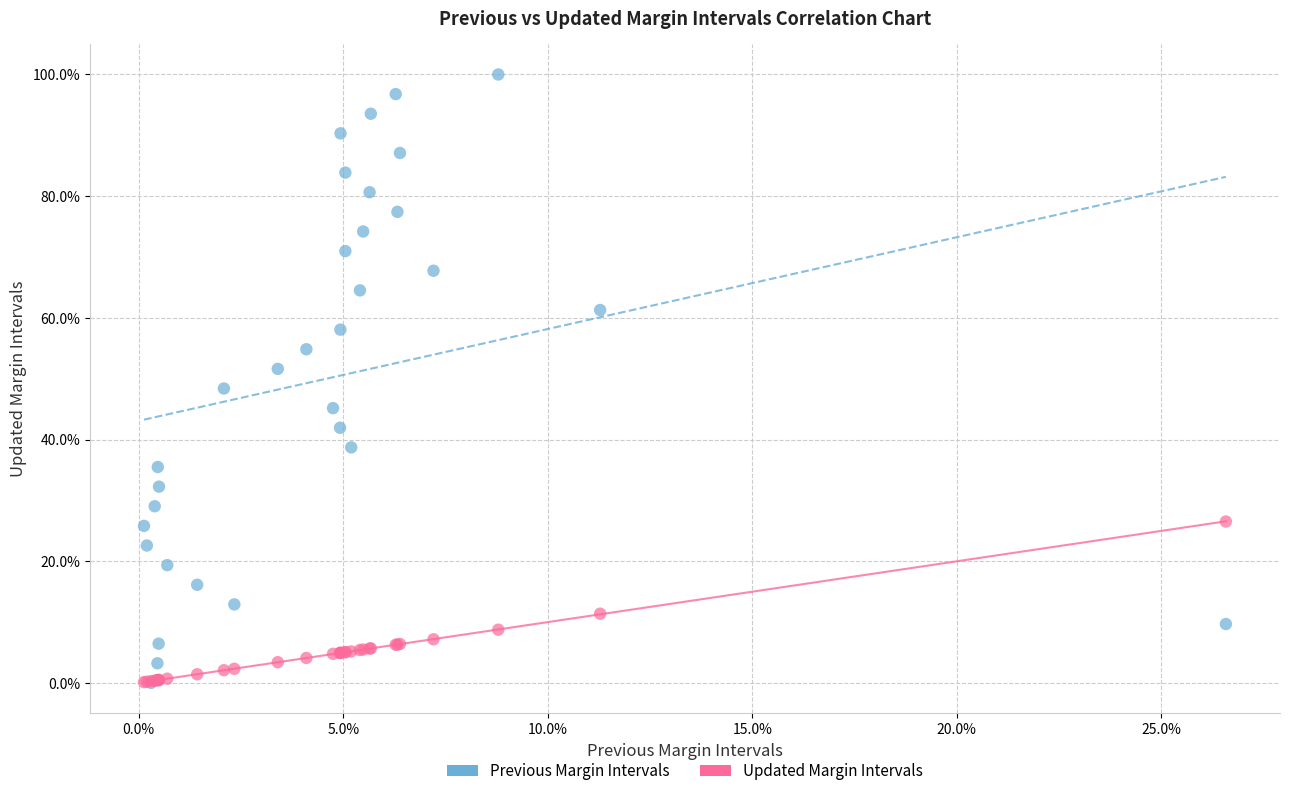

What are all the series names shown in the legend?

Previous Margin Intervals, Updated Margin Intervals